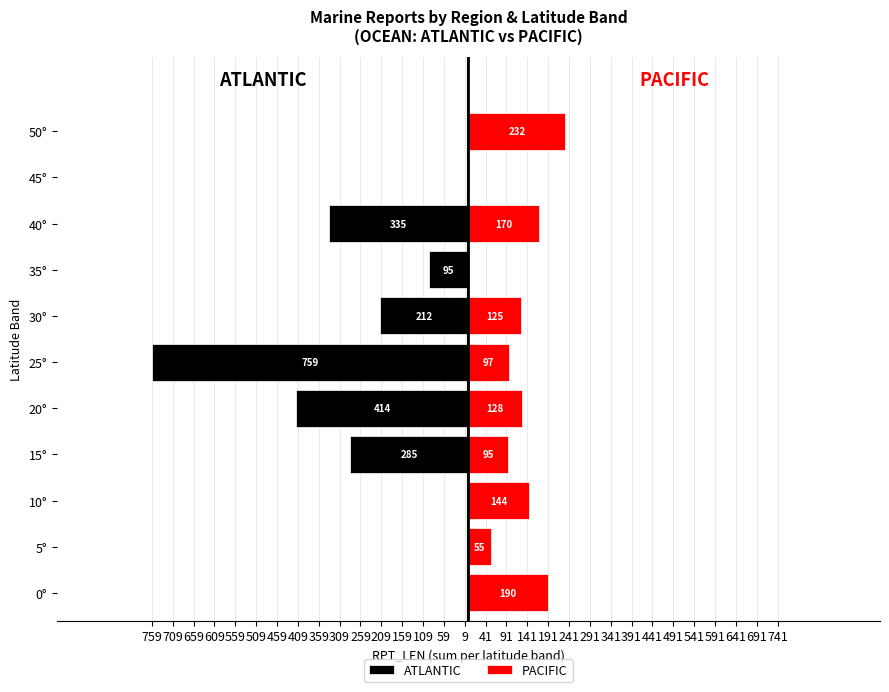

Is the value of ATLANTIC at 30° greater than the value of PACIFIC at 15°?

No